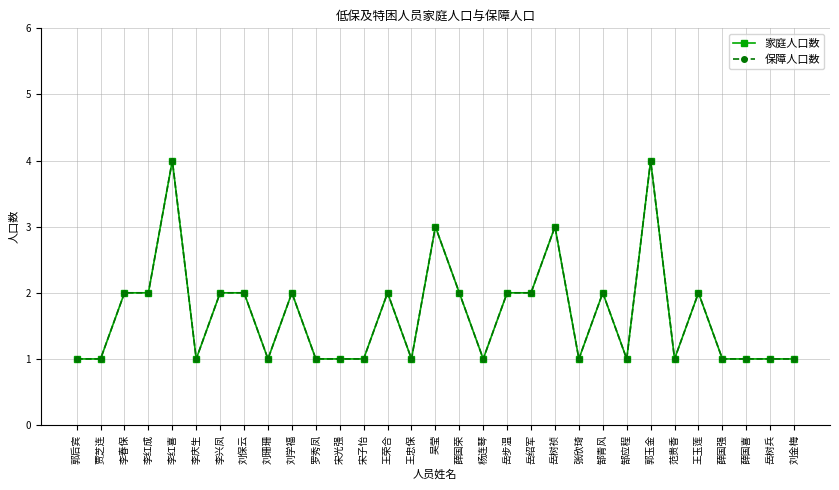

True or false: 保障人口数 has more than 1 points higher than both neighbors.

True